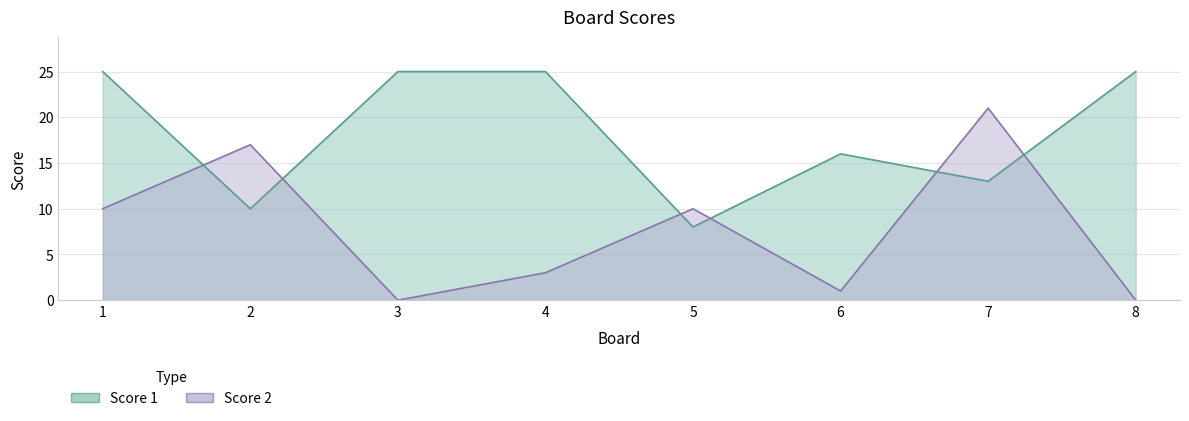

How many categories are shown in the chart?

8